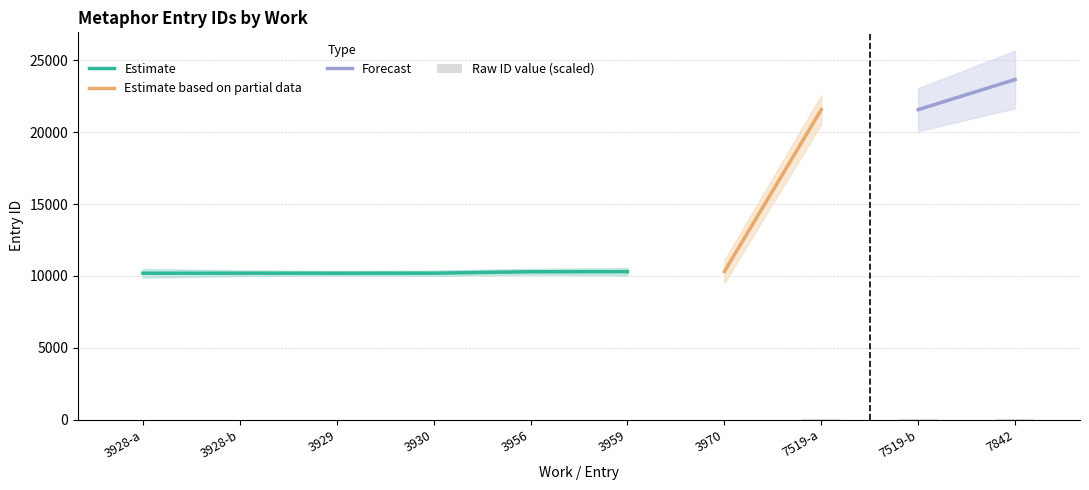

What is the minimum value for Estimate?

10184